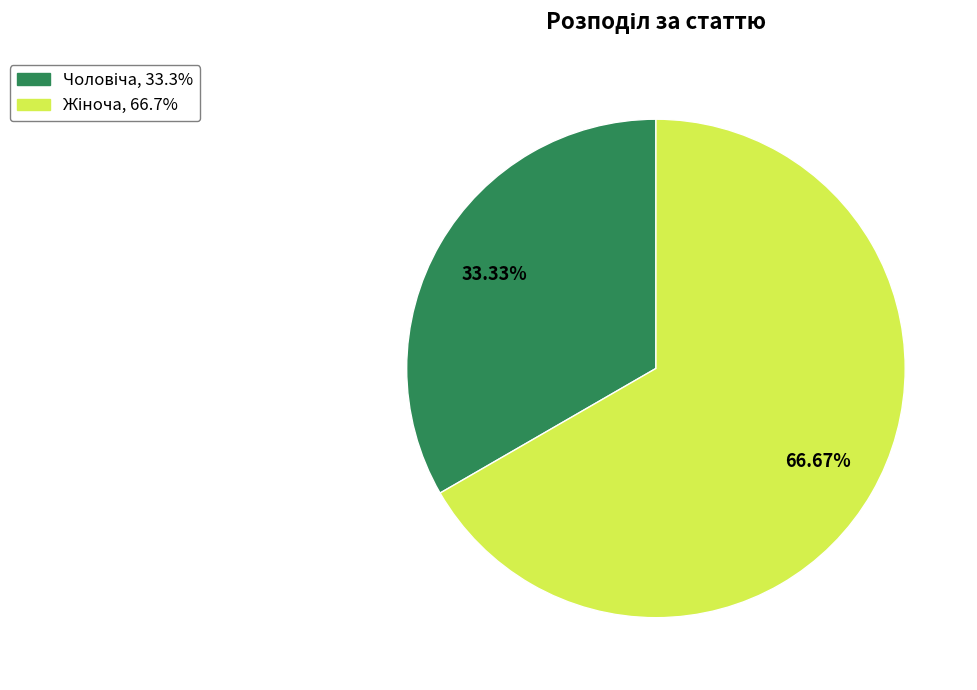

Does any single category account for the majority?

Yes